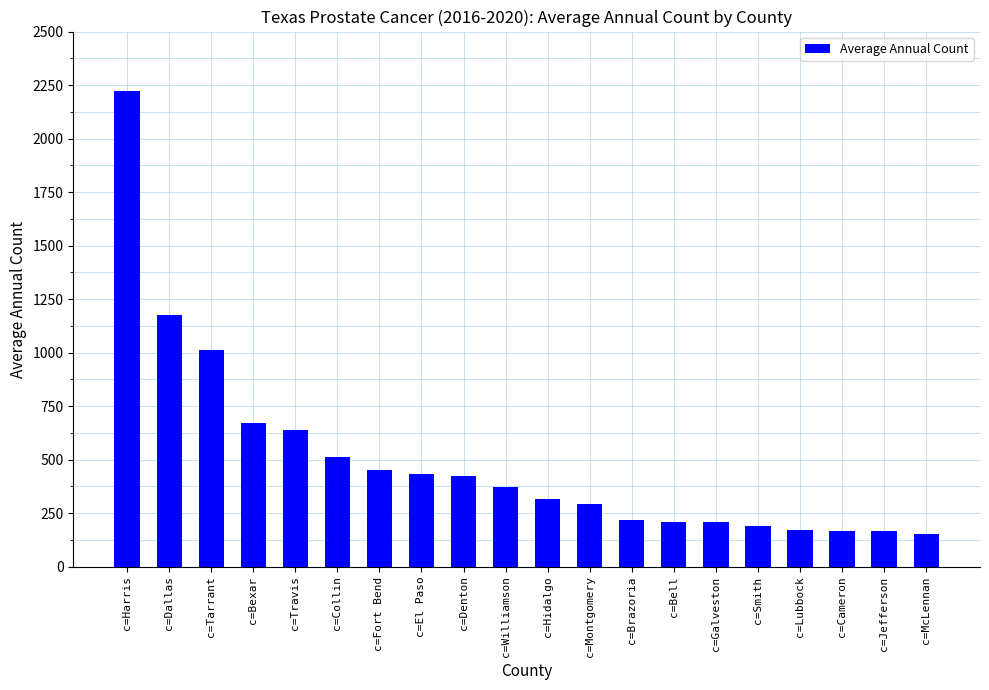

What is the difference between the maximum and minimum values?

2071